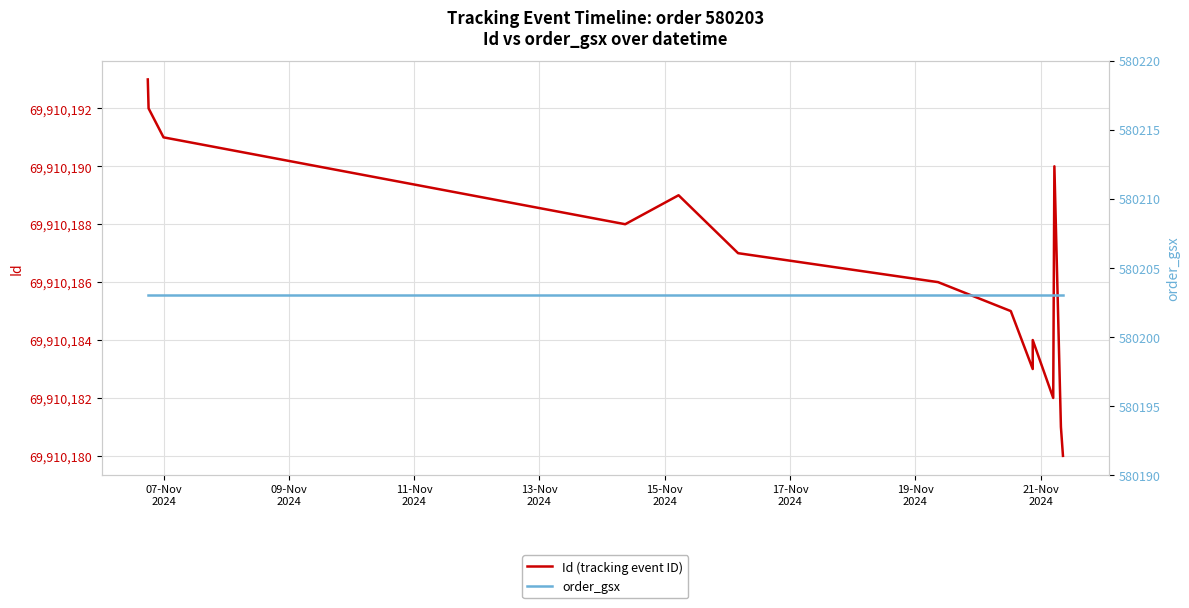

Which series has the largest total across all categories?

Id (tracking event ID)